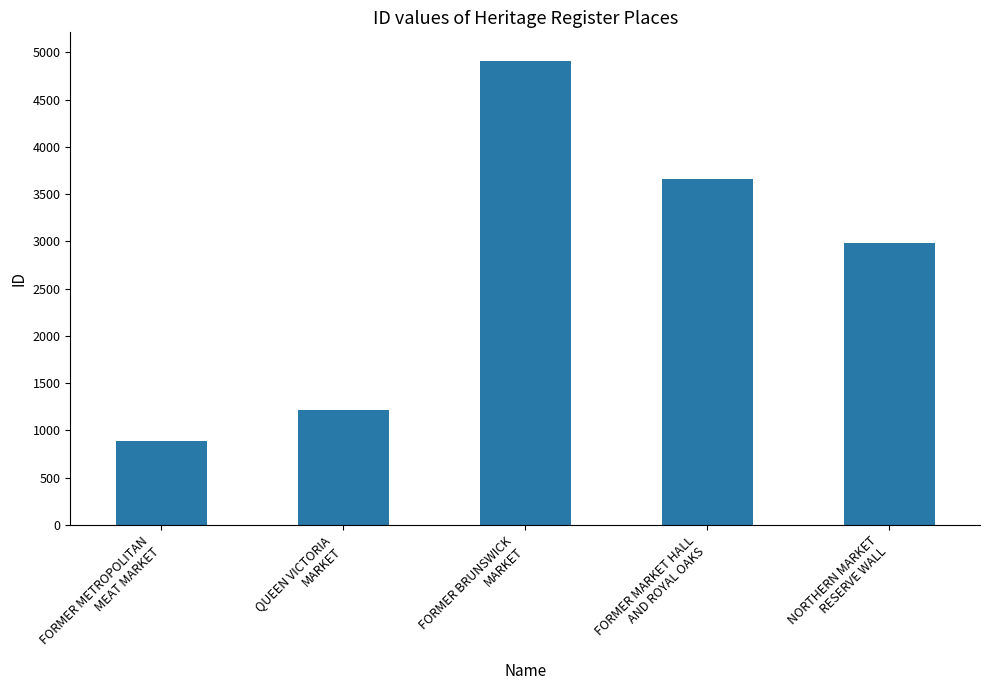

Which has a higher value, FORMER BRUNSWICK
MARKET or FORMER METROPOLITAN
MEAT MARKET?

FORMER BRUNSWICK
MARKET